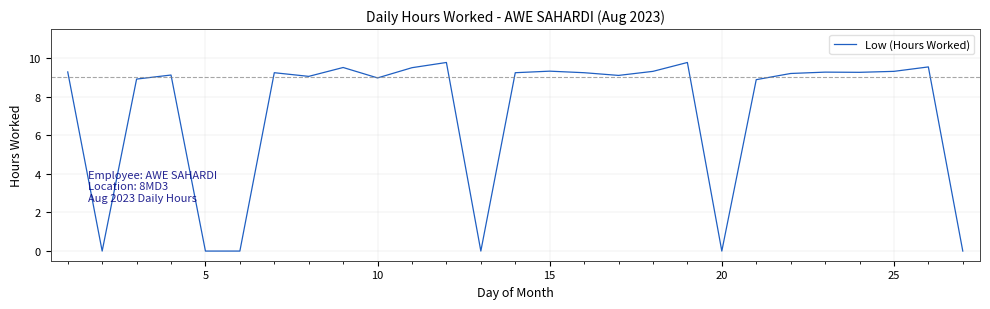

What is the greatest value displayed?

9.8